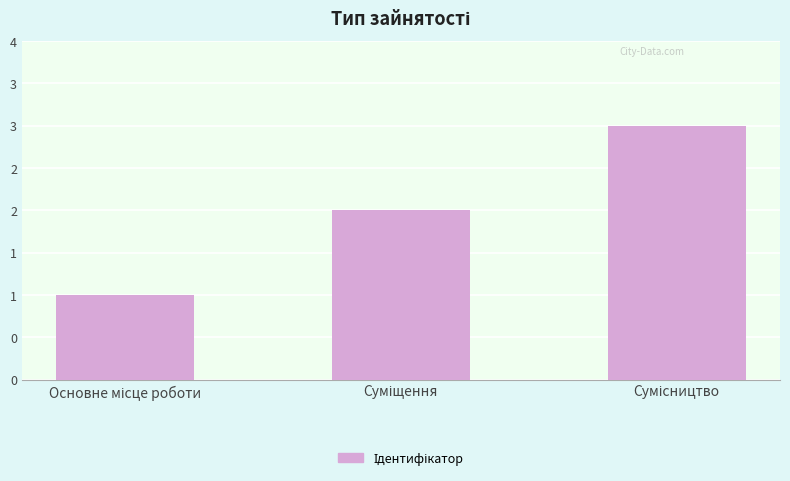

What is the minimum value shown in the chart?

1